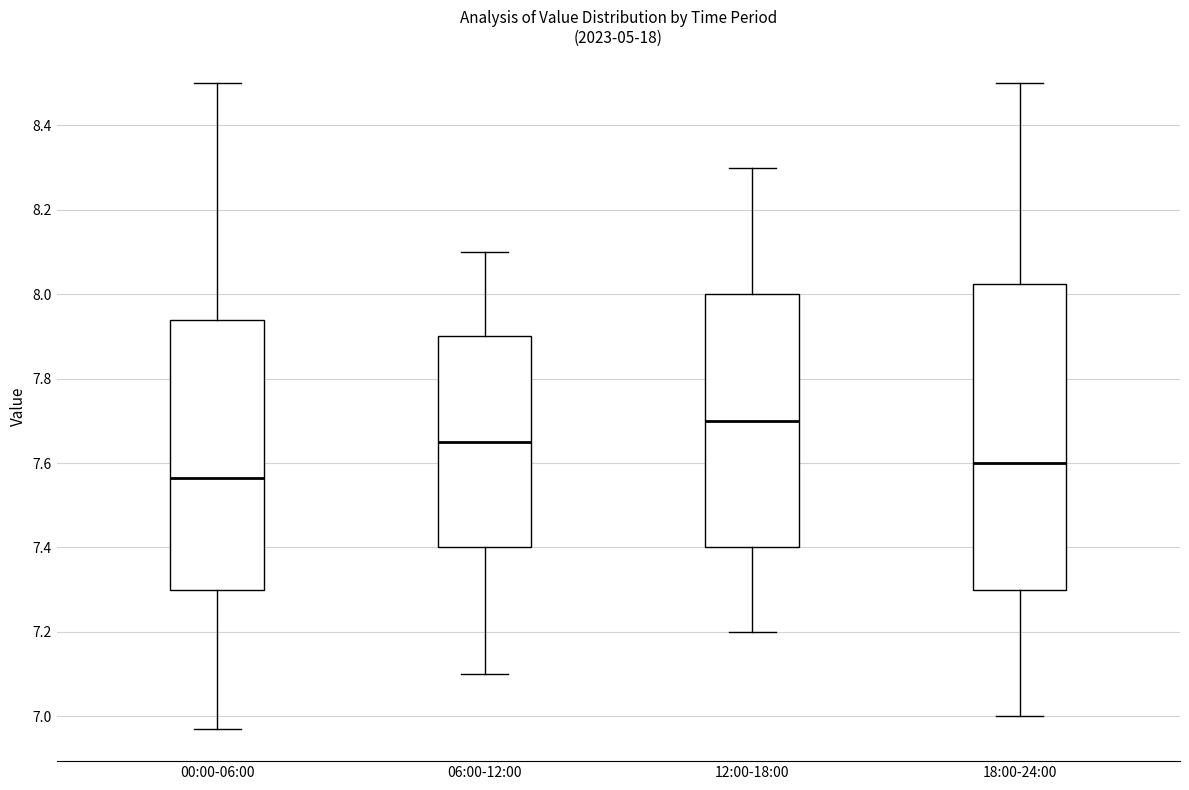

Reading left to right, read every box against the y-axis: the position of its median line, the range the box covers, and the ends of its whiskers. The values are not printed on the chart, so give them approximately, as read against the axis.

00:00-06:00: median 7.56, box 7.30 to 7.94, whiskers 6.98 to 8.50
06:00-12:00: median 7.66, box 7.40 to 7.90, whiskers 7.10 to 8.10
12:00-18:00: median 7.70, box 7.40 to 8.00, whiskers 7.20 to 8.30
18:00-24:00: median 7.60, box 7.30 to 8.02, whiskers 7.00 to 8.50